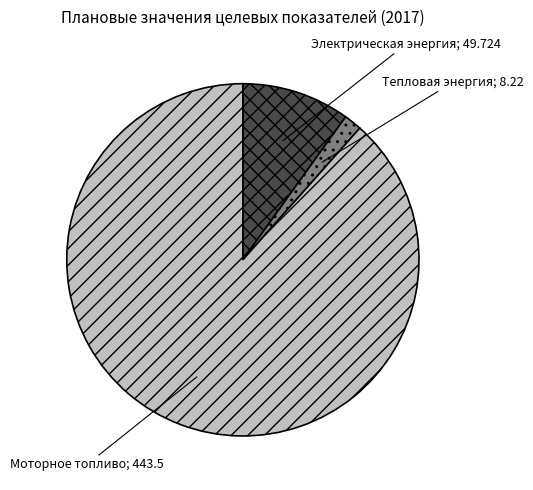

Is there a majority slice in this chart?

Yes